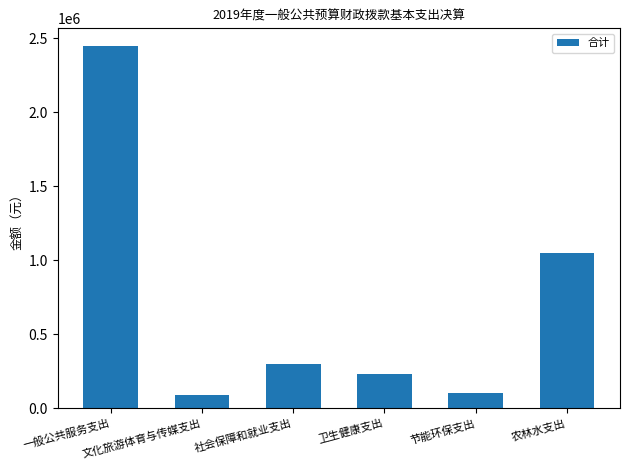

Count the number of data series in this chart.

1